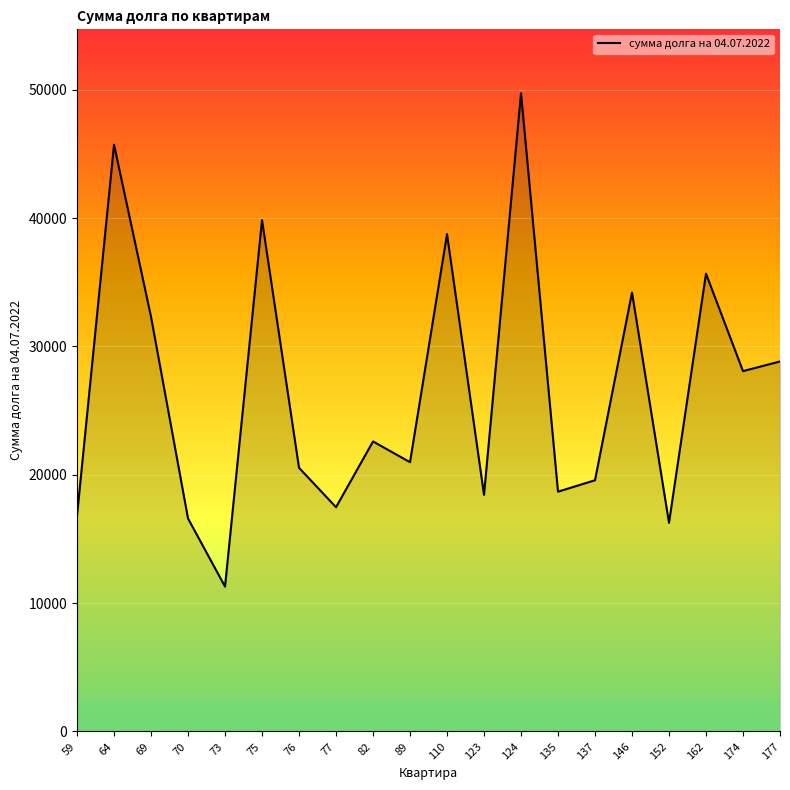

The value at 123 is 18437.0. True or false?

True